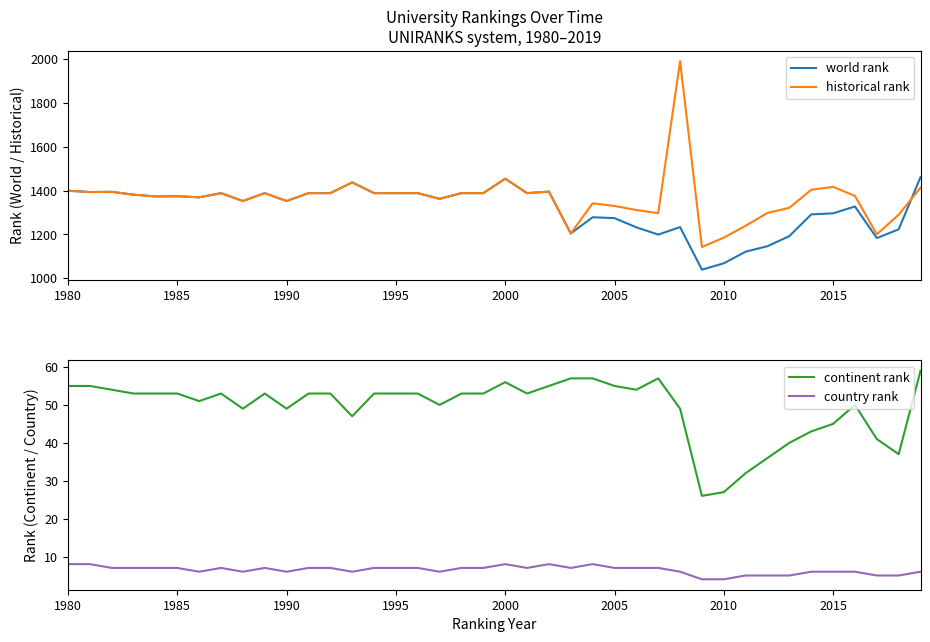

Reading left to right, what are all the values shown in this chart?

world rank: 1399.0	1393.0	1394.0	1381.0	1373.0	1374.0	1369.0	1388.0	1352.0	1388.0	1352.0	1388.0	1388.0	1437.0	1388.0	1388.0	1388.0	1362.0	1388.0	1388.0	1454.0	1388.0	1395.0	1204.0	1278.0	1274.0	1232.0	1199.0	1233.0	1039.0	1068.0	1121.0	1146.0	1192.0	1291.0	1296.0	1327.0	1183.0	1223.0	1461.0
historical rank: 1399.0	1393.0	1394.0	1381.0	1373.0	1374.0	1369.0	1388.0	1352.0	1388.0	1352.0	1388.0	1388.0	1437.0	1388.0	1388.0	1388.0	1362.0	1388.0	1388.0	1454.0	1388.0	1395.0	1204.0	1341.5	1329.5	1311.0	1296.5	1990.0	1142.3	1185.0	1239.3	1297.7	1321.3	1403.3	1416.7	1375.3	1200.3	1289.7	1413.0
continent rank: 55.0	55.0	54.0	53.0	53.0	53.0	51.0	53.0	49.0	53.0	49.0	53.0	53.0	47.0	53.0	53.0	53.0	50.0	53.0	53.0	56.0	53.0	55.0	57.0	57.0	55.0	54.0	57.0	49.0	26.0	27.0	32.0	36.0	40.0	43.0	45.0	50.0	41.0	37.0	59.0
country rank: 8.0	8.0	7.0	7.0	7.0	7.0	6.0	7.0	6.0	7.0	6.0	7.0	7.0	6.0	7.0	7.0	7.0	6.0	7.0	7.0	8.0	7.0	8.0	7.0	8.0	7.0	7.0	7.0	6.0	4.0	4.0	5.0	5.0	5.0	6.0	6.0	6.0	5.0	5.0	6.0